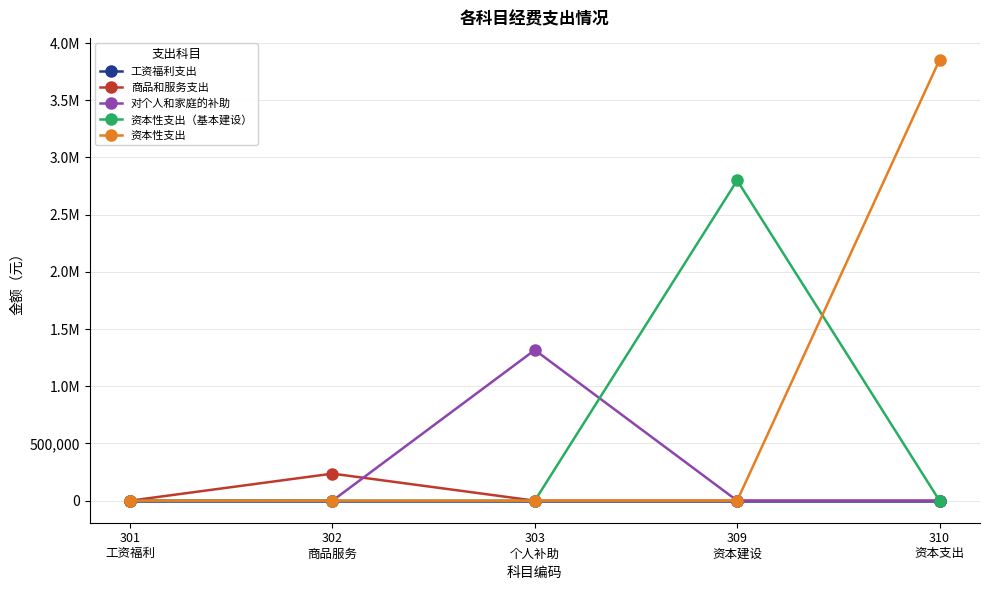

The value of 资本性支出 at 309
资本建设 is 1887380. True or false?

False